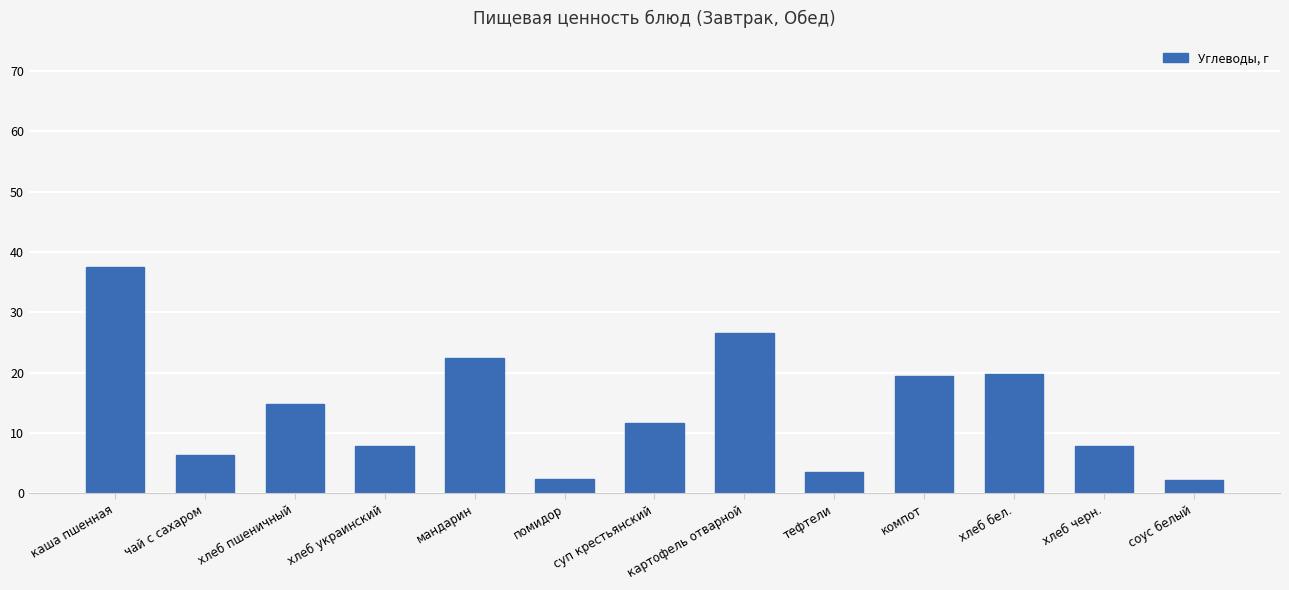

Which label corresponds to the largest value in the chart?

каша пшенная